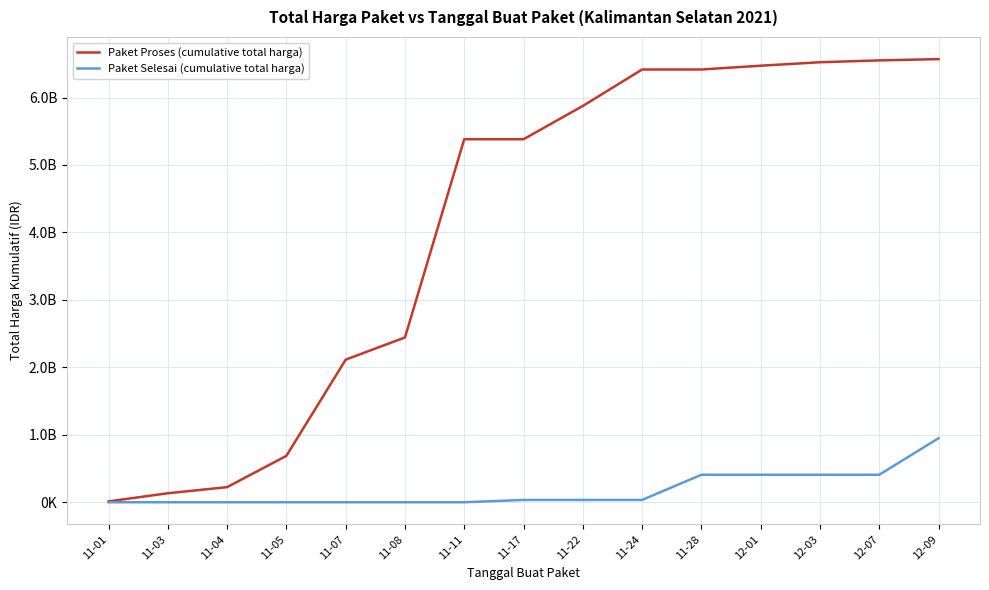

True or false: Paket Selesai (cumulative total harga) and Paket Proses (cumulative total harga) cross at least once.

False